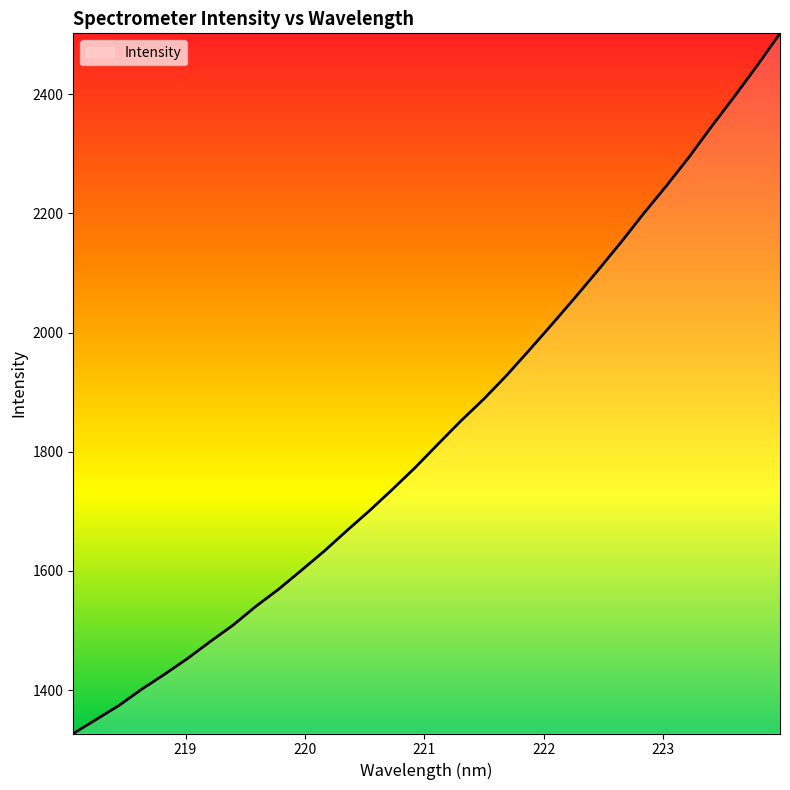

What is the minimum value shown in the chart?

1327.1